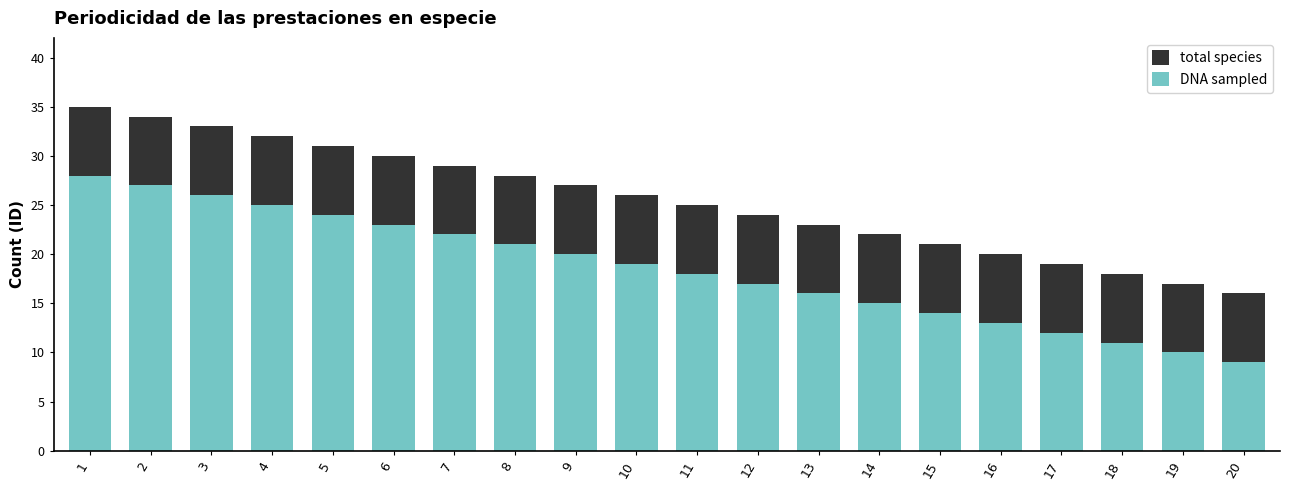

Which series has the largest total across all categories?

total species